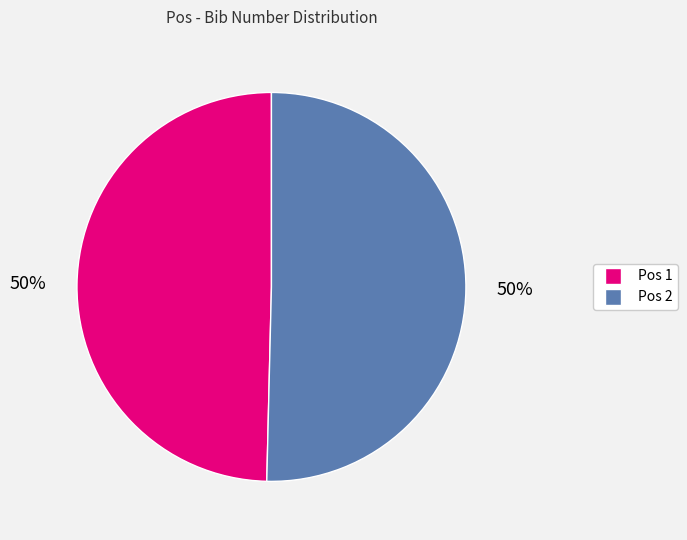

How many slices are in this pie chart?

2